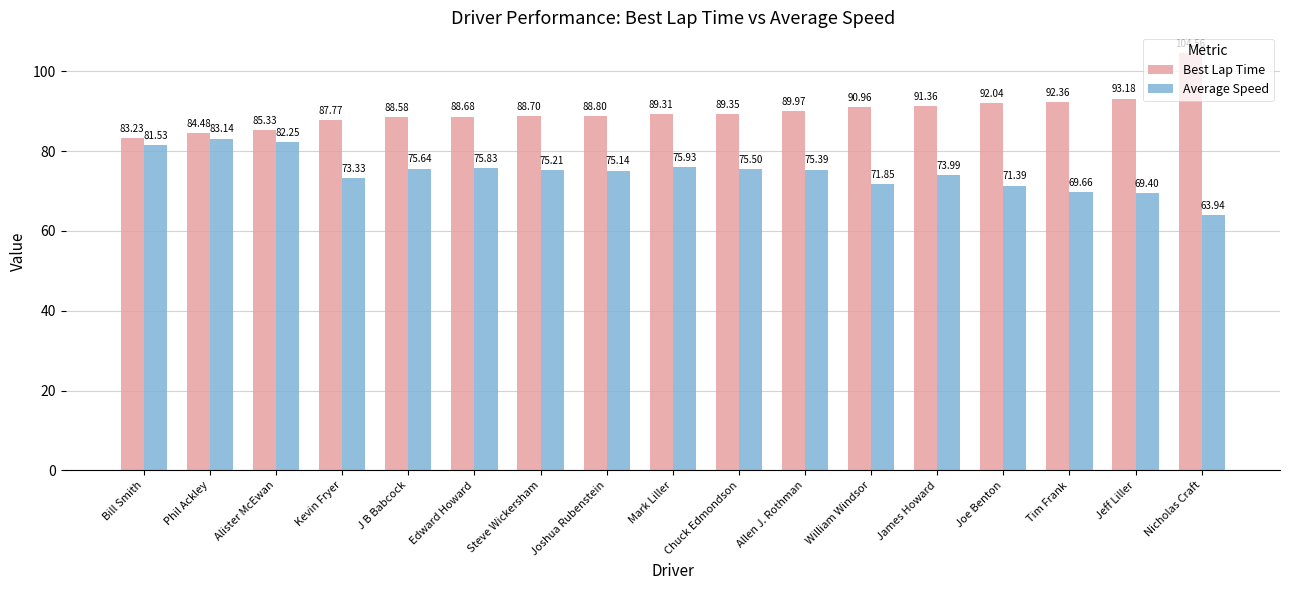

What is the smallest value displayed?

63.9